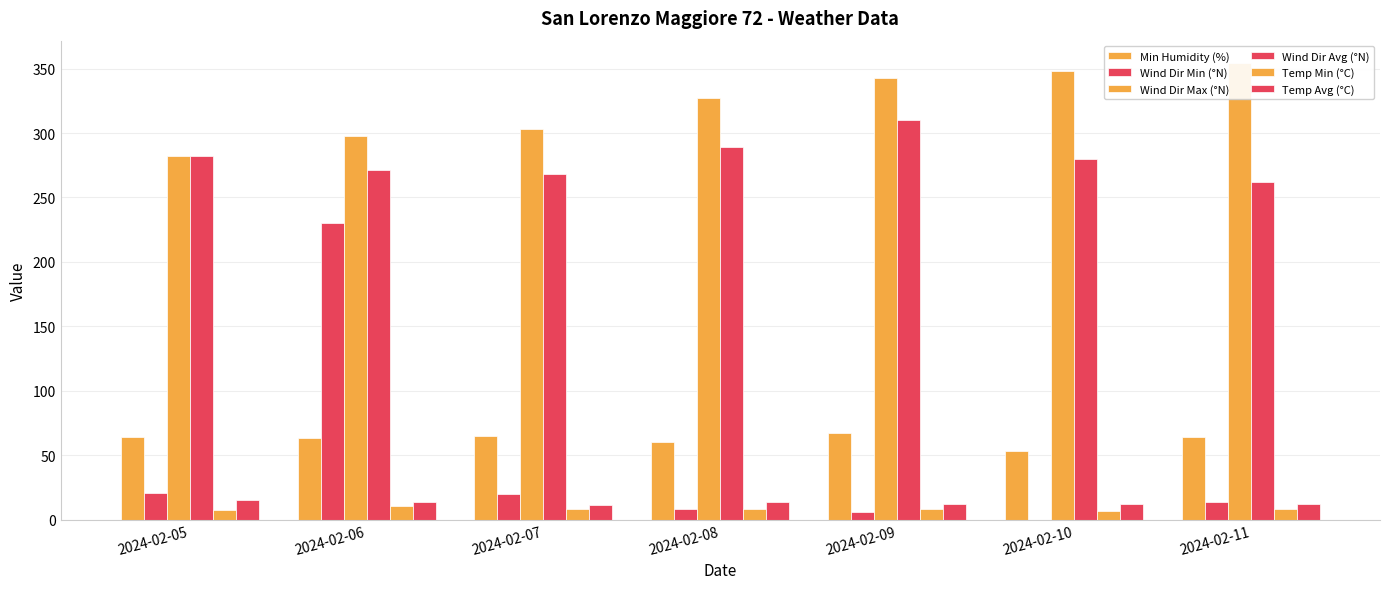

Reading left to right, transcribe all the data shown in this chart.

Min Humidity (%): 2024-02-05=64.0	2024-02-06=63.0	2024-02-07=65.0	2024-02-08=60.0	2024-02-09=67.0	2024-02-10=53.0	2024-02-11=64.0
Wind Dir Min (°N): 2024-02-05=21.0	2024-02-06=230.0	2024-02-07=20.0	2024-02-08=8.0	2024-02-09=6.0	2024-02-10=0.0	2024-02-11=14.0
Wind Dir Max (°N): 2024-02-05=282.0	2024-02-06=298.0	2024-02-07=303.0	2024-02-08=327.0	2024-02-09=343.0	2024-02-10=348.0	2024-02-11=354.0
Wind Dir Avg (°N): 2024-02-05=282.0	2024-02-06=271.0	2024-02-07=268.0	2024-02-08=289.0	2024-02-09=310.0	2024-02-10=280.0	2024-02-11=262.0
Temp Min (°C): 2024-02-05=7.4	2024-02-06=10.6	2024-02-07=8.1	2024-02-08=8.0	2024-02-09=8.3	2024-02-10=6.9	2024-02-11=8.6
Temp Avg (°C): 2024-02-05=15.5	2024-02-06=13.3	2024-02-07=11.6	2024-02-08=13.8	2024-02-09=12.2	2024-02-10=11.8	2024-02-11=11.9